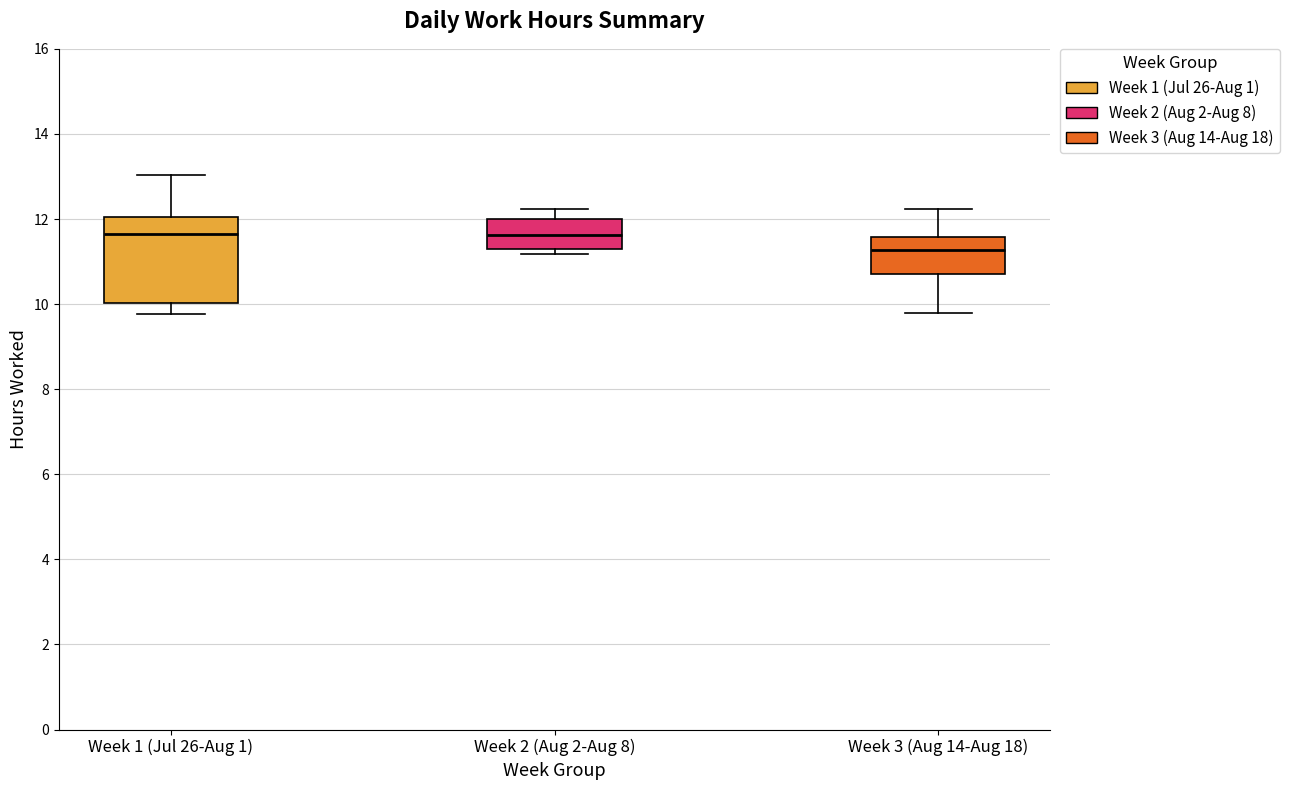

Where does the upper whisker of the box for Week 3 (Aug 14-Aug 18) end on the y-axis? The values are not printed on the chart, so give them approximately, as read against the axis.

12.2